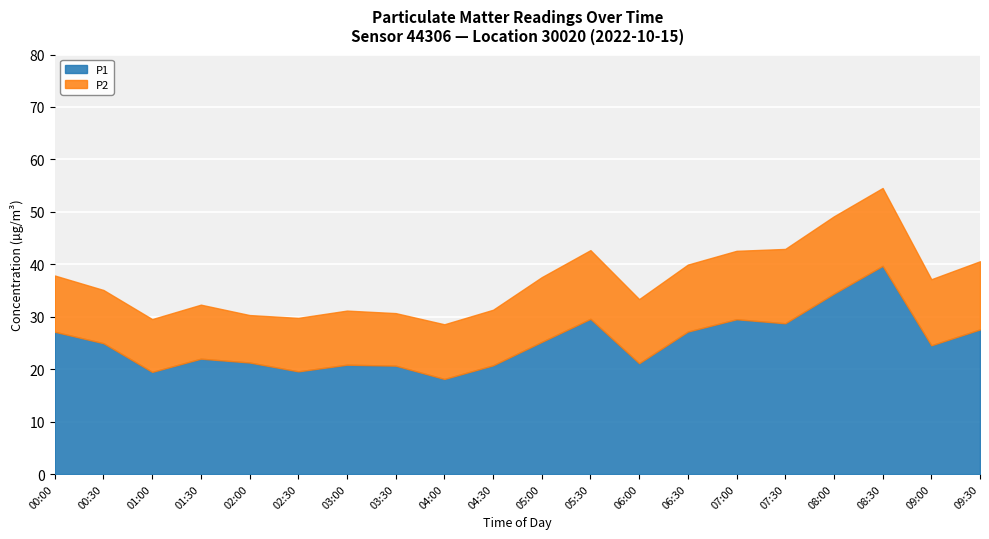

At which category does P1 reach its first local peak?

01:30